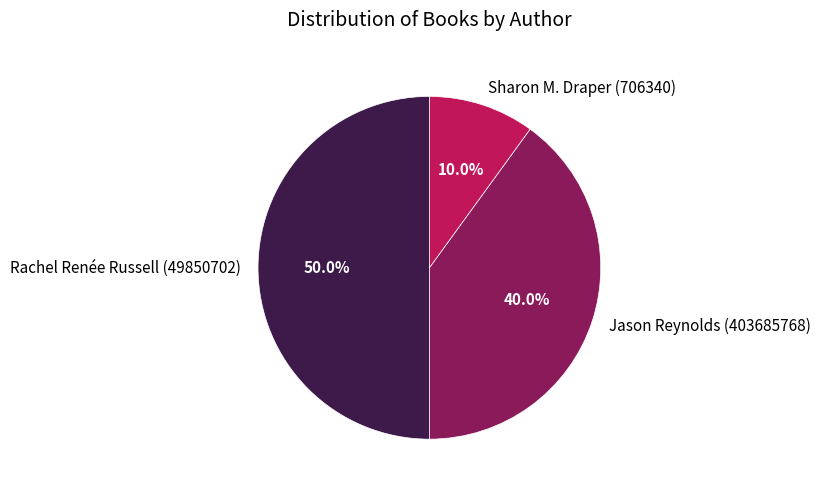

What percentage is the Jason Reynolds (403685768) slice, to the nearest percent?

40%